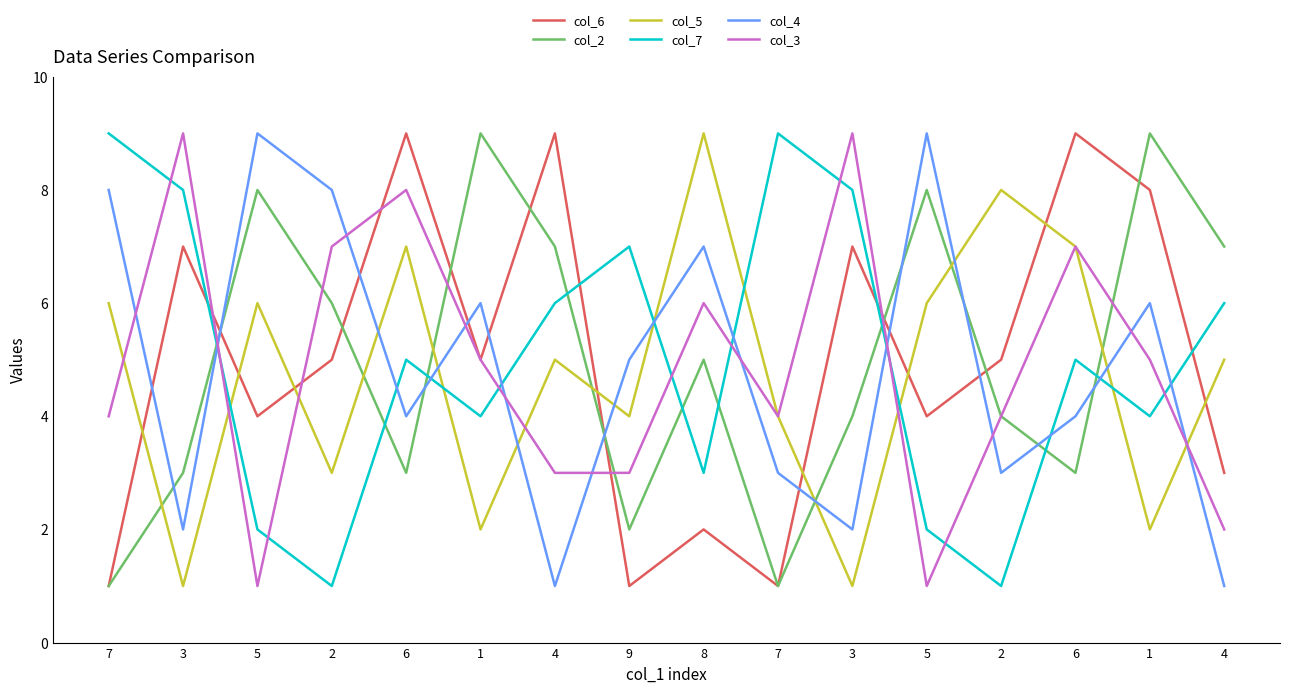

Between which two adjacent categories do col_6 and col_3 first intersect?

3 and 5